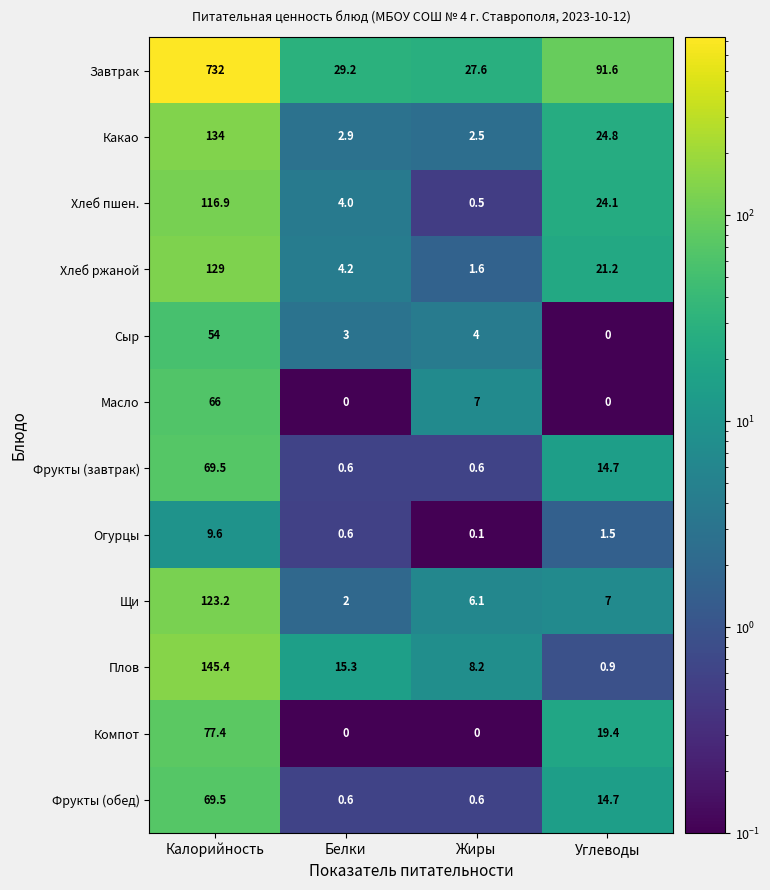

Is it true that Фрукты (завтрак) equals 0.6 at Жиры?

True